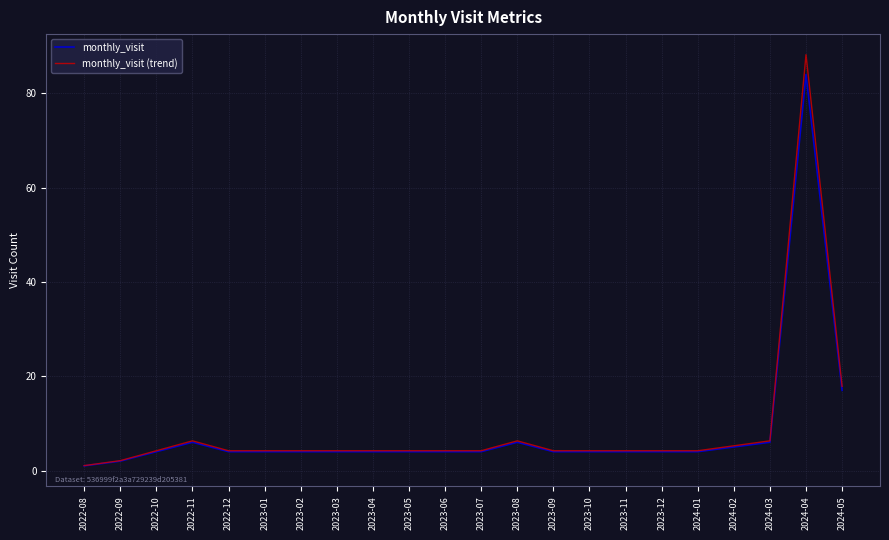

At which label is monthly_visit closest to 42?

2024-05